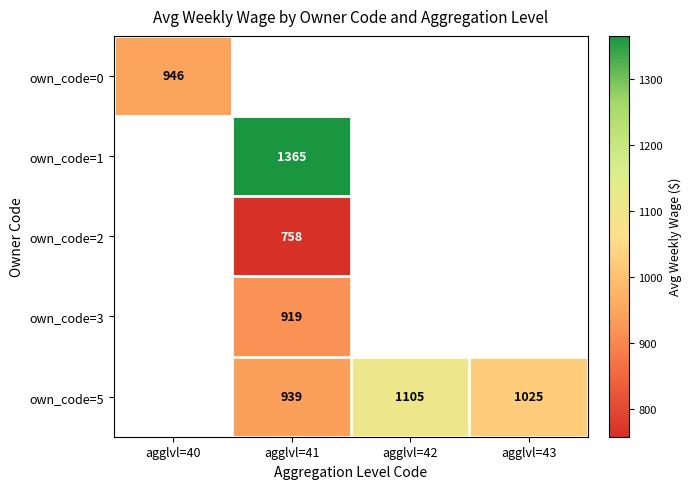

True or false: own_code=5 has a value of 673.8 at agglvl=43.

False